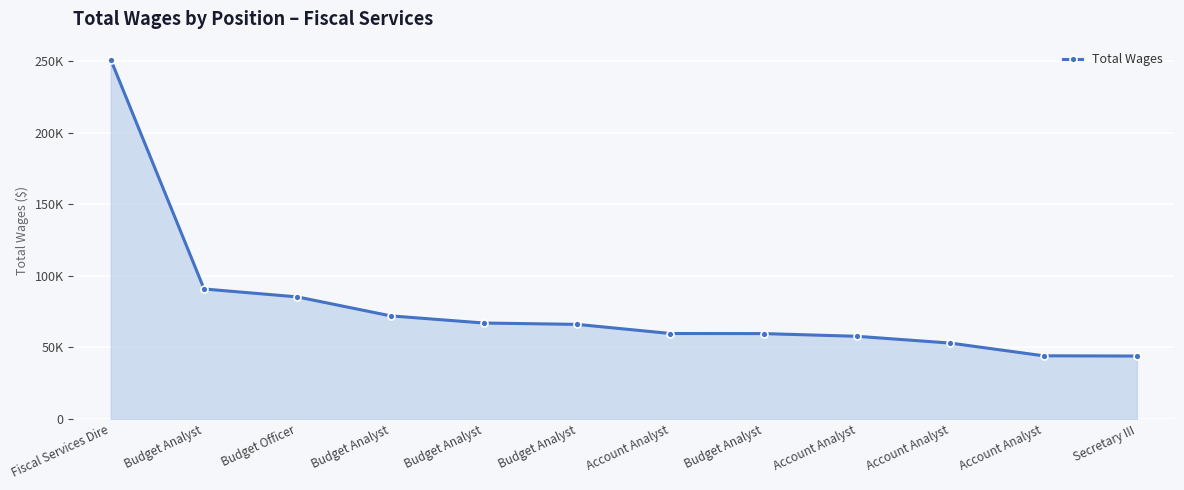

Does the chart have visible grid lines?

Yes